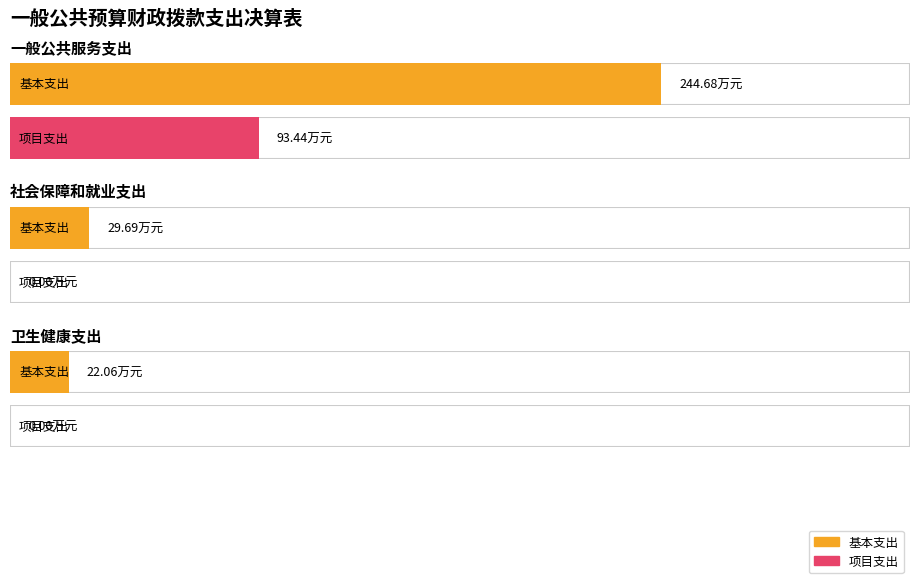

At which category does the chart reach its minimum across all series?

社会保障和就业支出